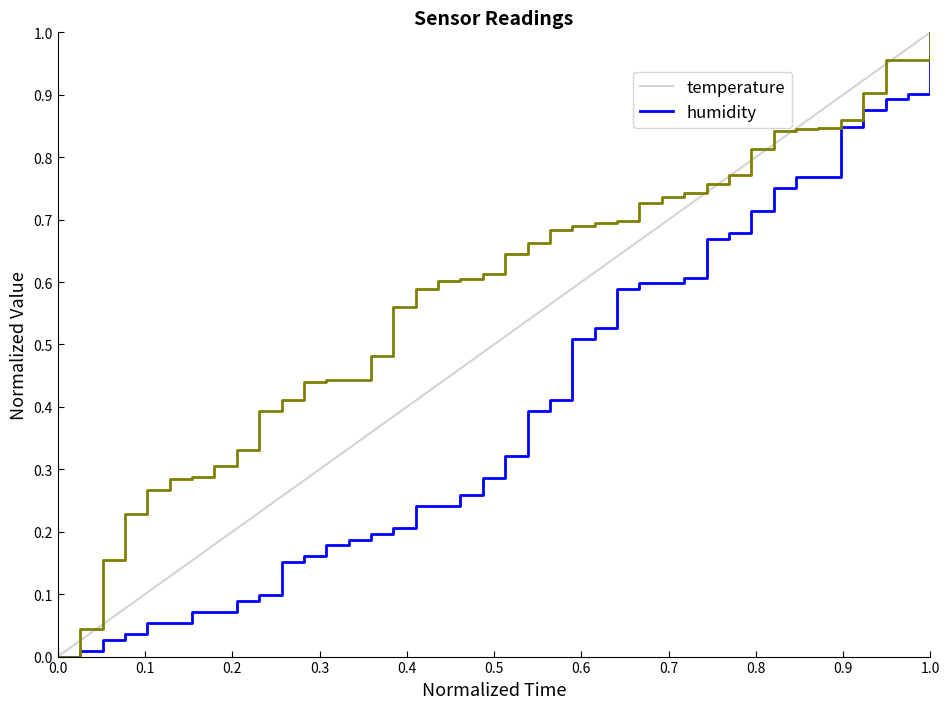

Rank the series by their average value, from lowest to highest.

temperature, humidity